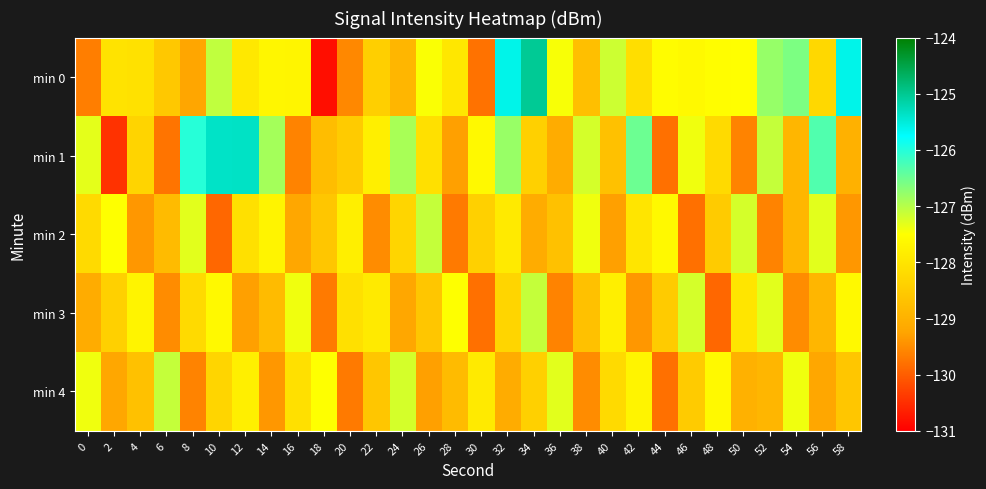

Rank the series by their maximum value, from highest to lowest.

min 0, min 1, min 2, min 3, min 4